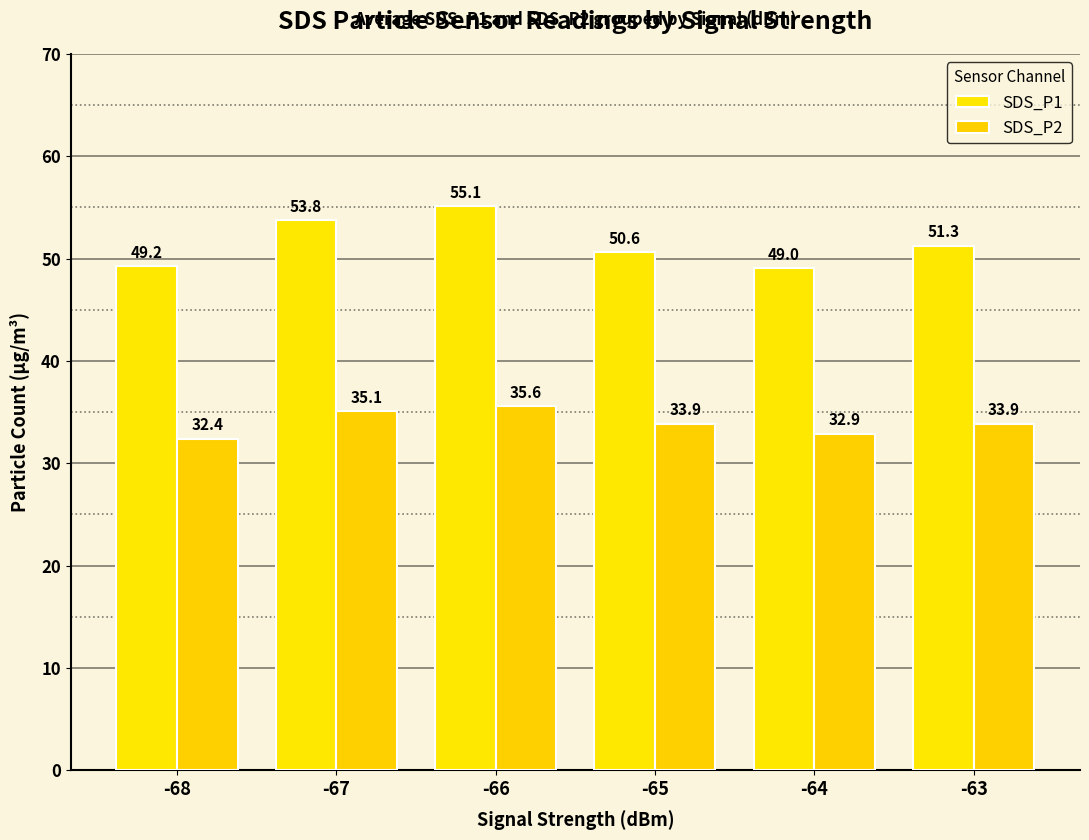

List the labels in order of SDS_P1 value, smallest first.

-64, -68, -65, -63, -67, -66